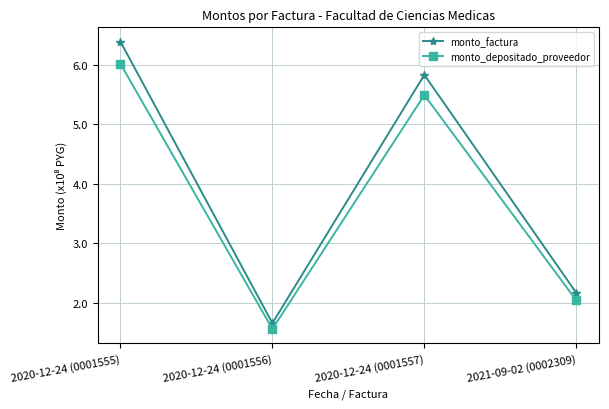

What are all the series names shown in the legend?

monto_factura, monto_depositado_proveedor